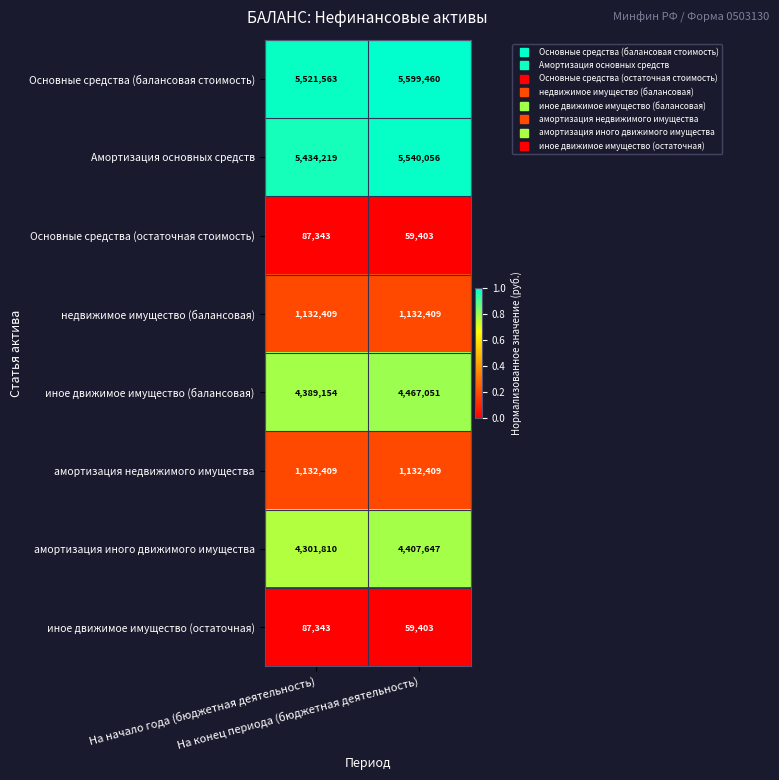

How many data points in Основные средства (остаточная стоимость) are less than 87343?

1